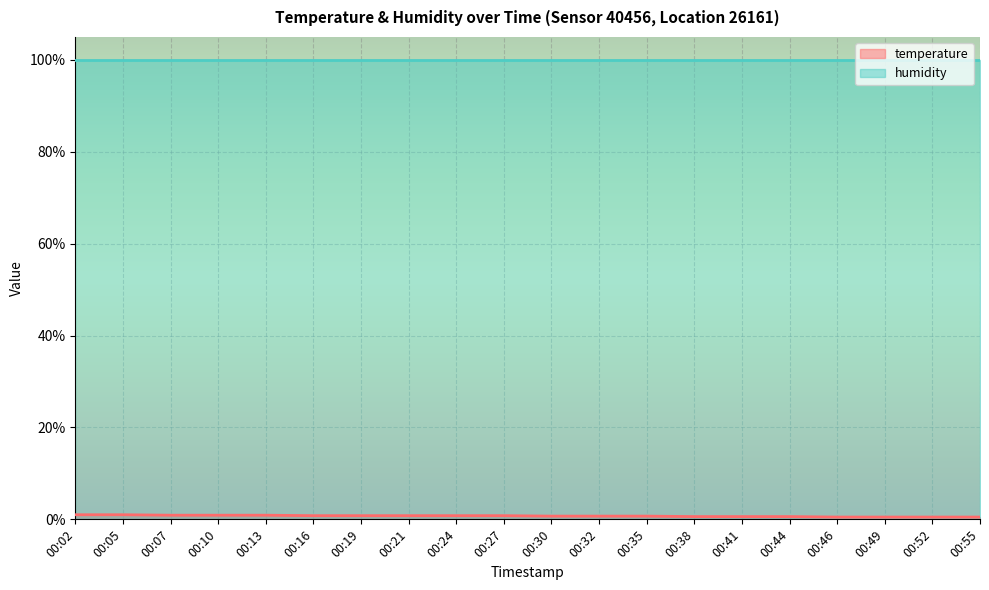

What is the approximate value at 00:44?

0.6